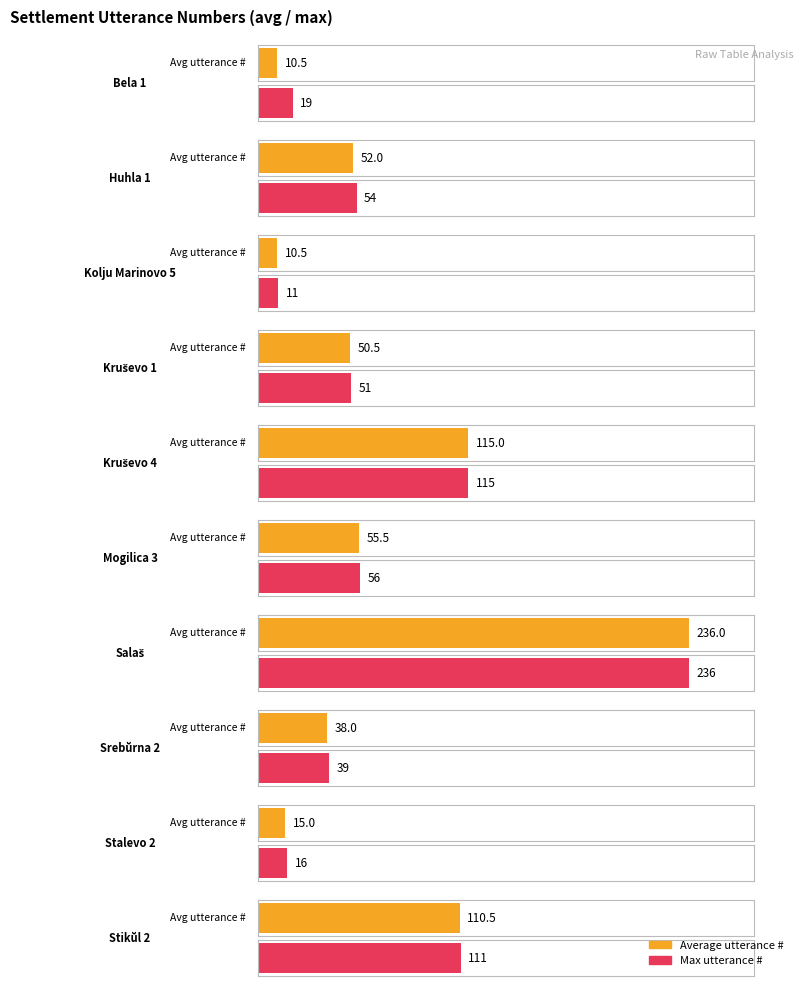

Is it true that the value at Mogilica 3 is 26?

False